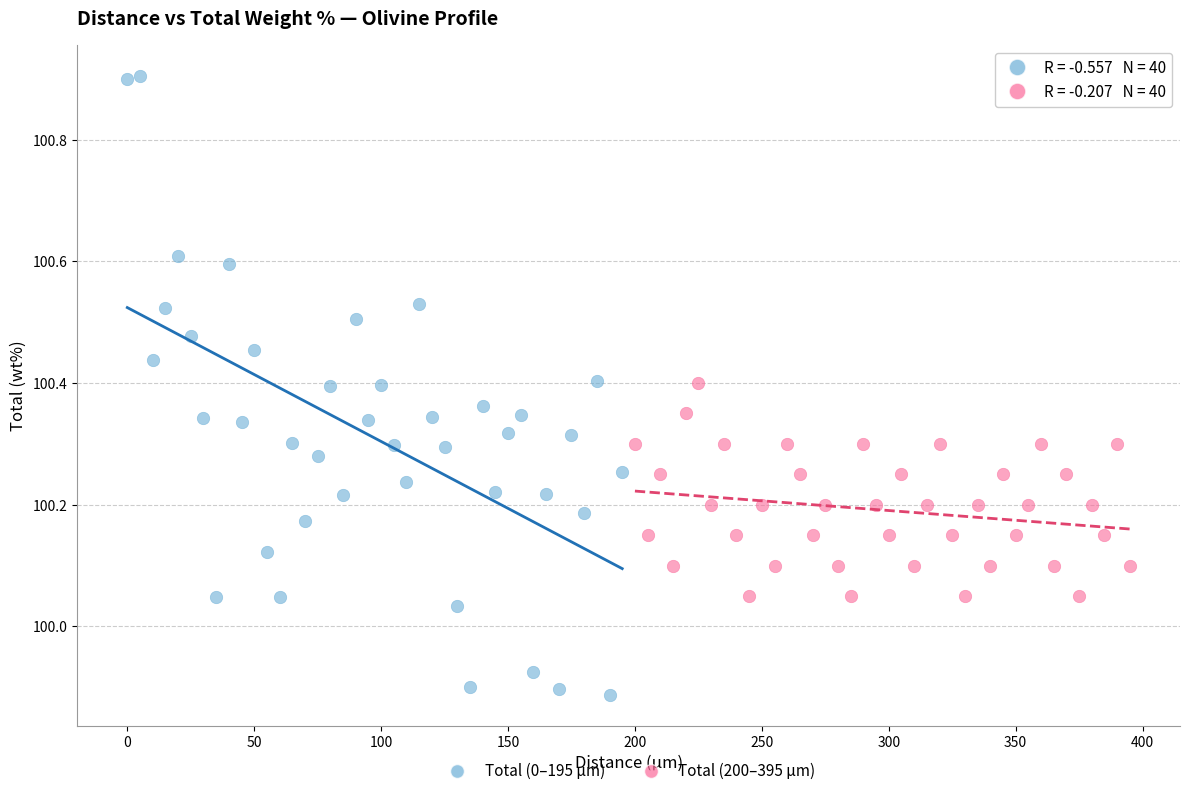

Which series contains the lowest Y value?

Total (0–195 µm)